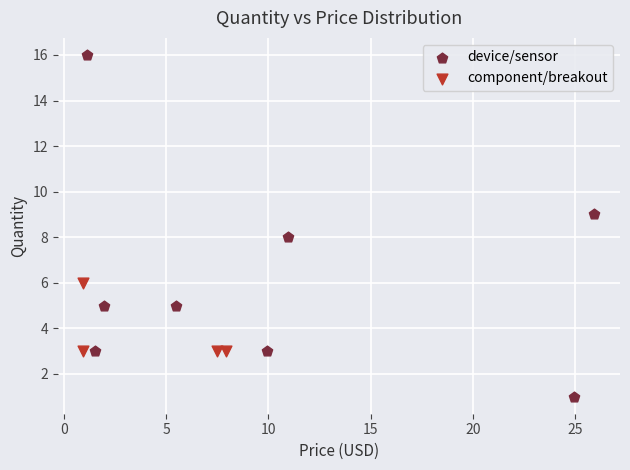

Which series contains the highest Y value?

device/sensor